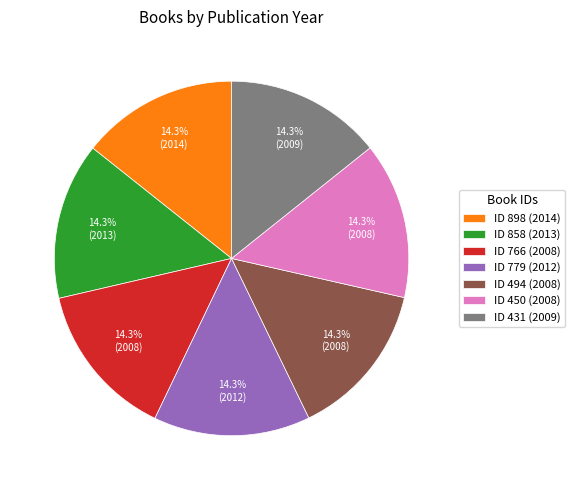

Is there any slice that represents more than half of the pie?

No